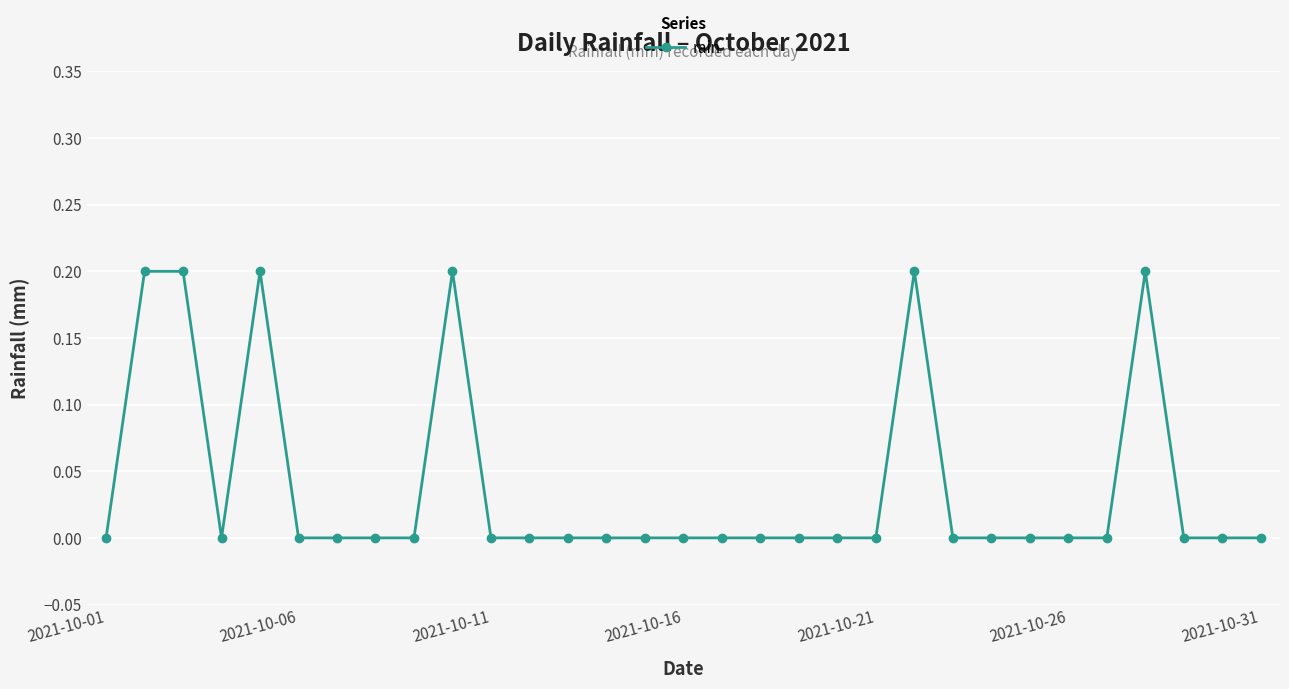

True or false: the data has more than 2 interior local peaks.

True